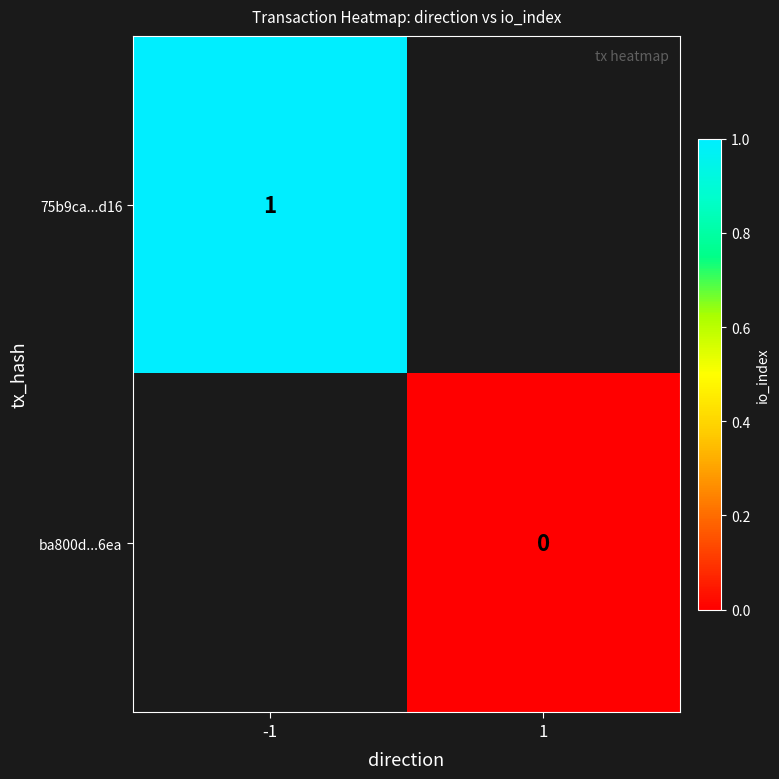

True or false: ba800d...6ea has a value of 0.0 at 1.

True